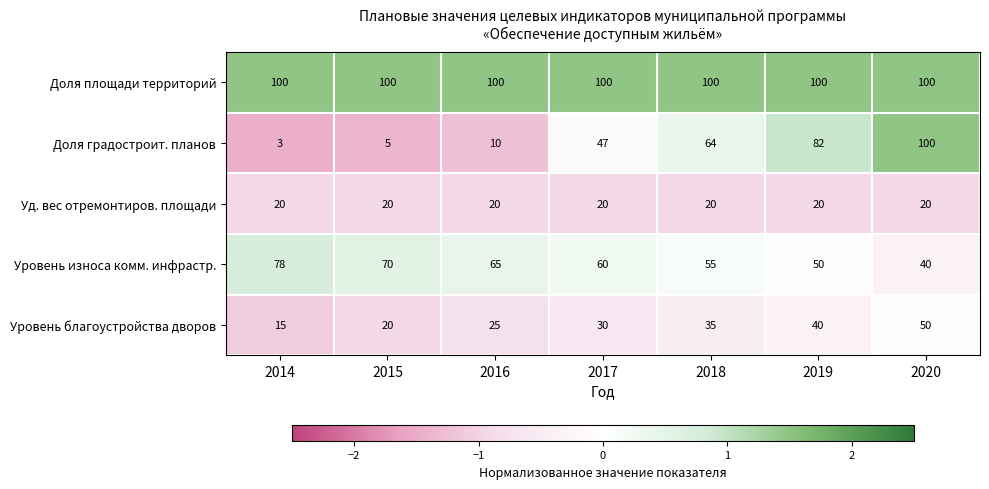

Between 2018 and 2019, which series saw the biggest shift?

Доля градостроит. планов